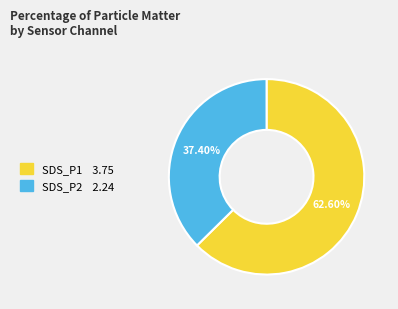

Is there a majority slice in this chart?

Yes